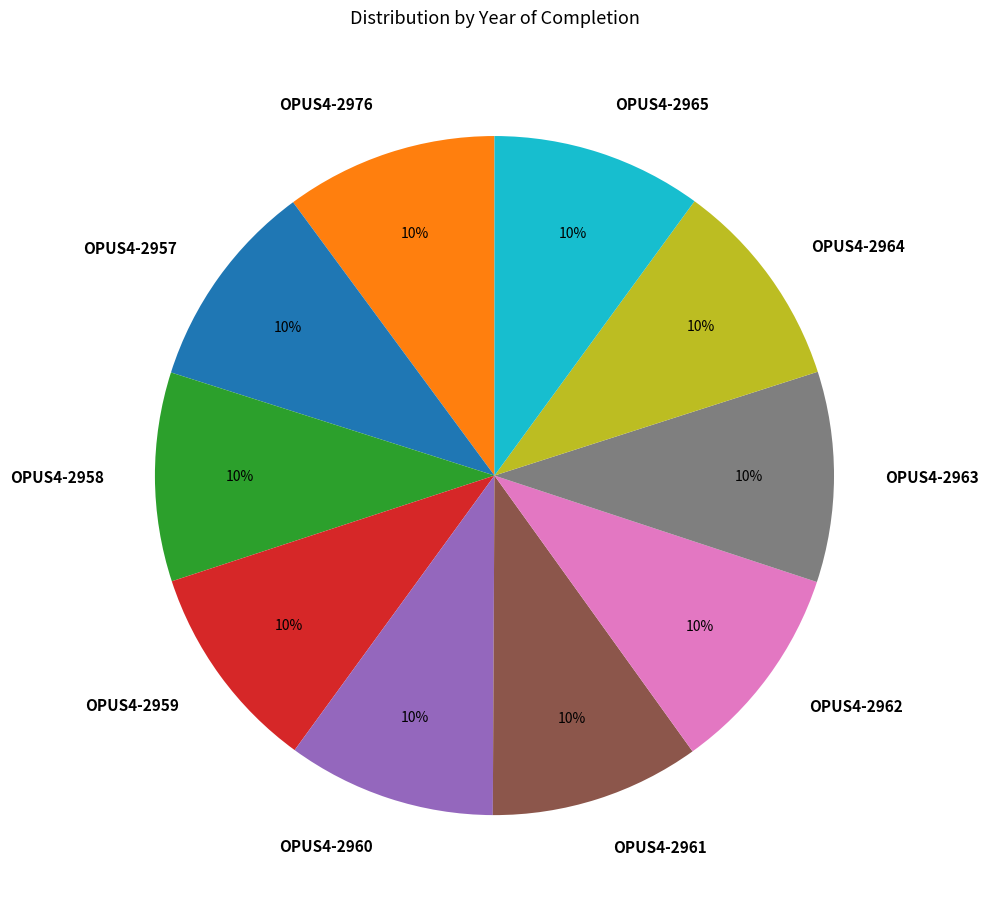

Is the sum of OPUS4-2959 and OPUS4-2963 greater than half?

No